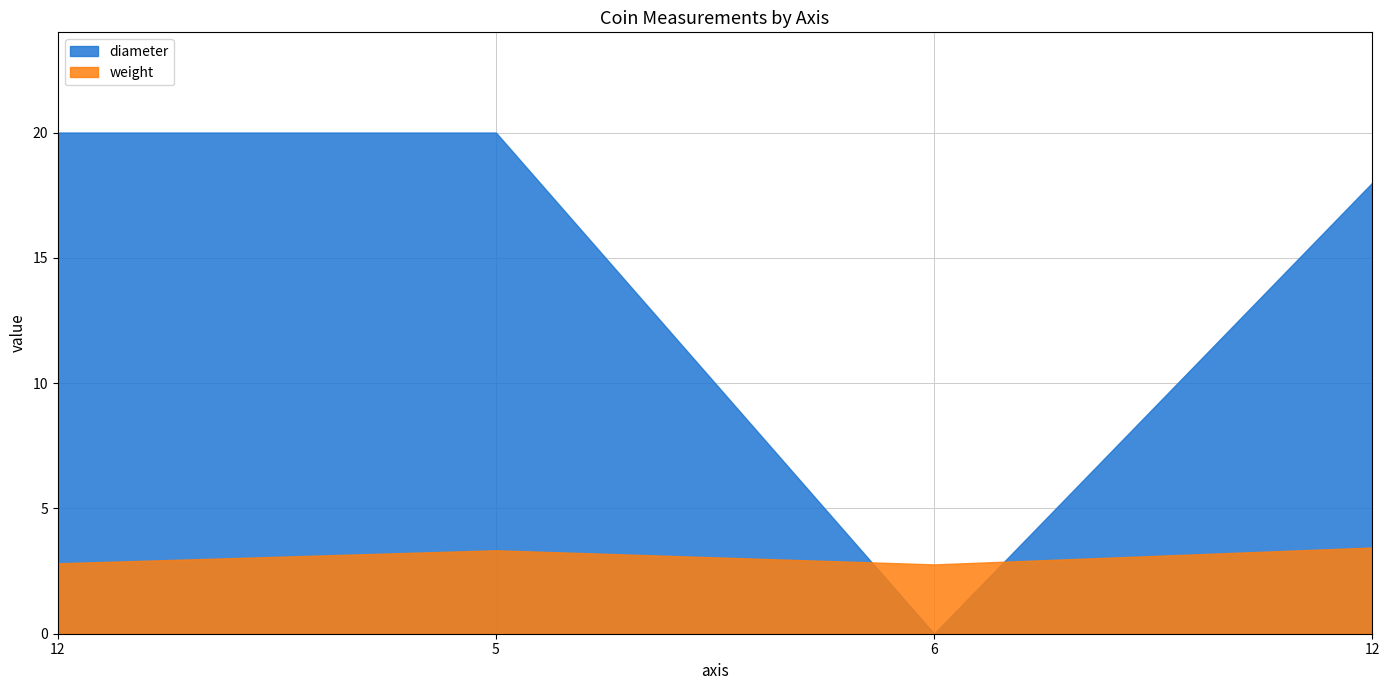

List the series in order of their overall mean, highest first.

diameter, weight